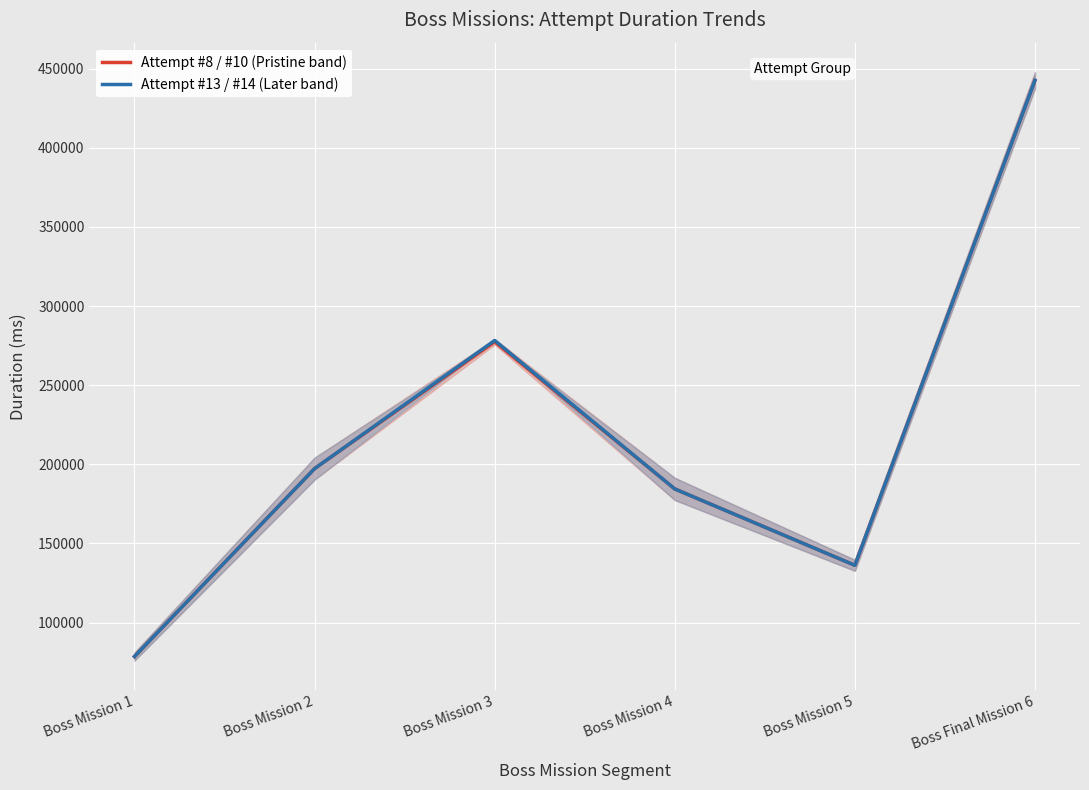

What is the minimum value shown in the chart?

78520.5